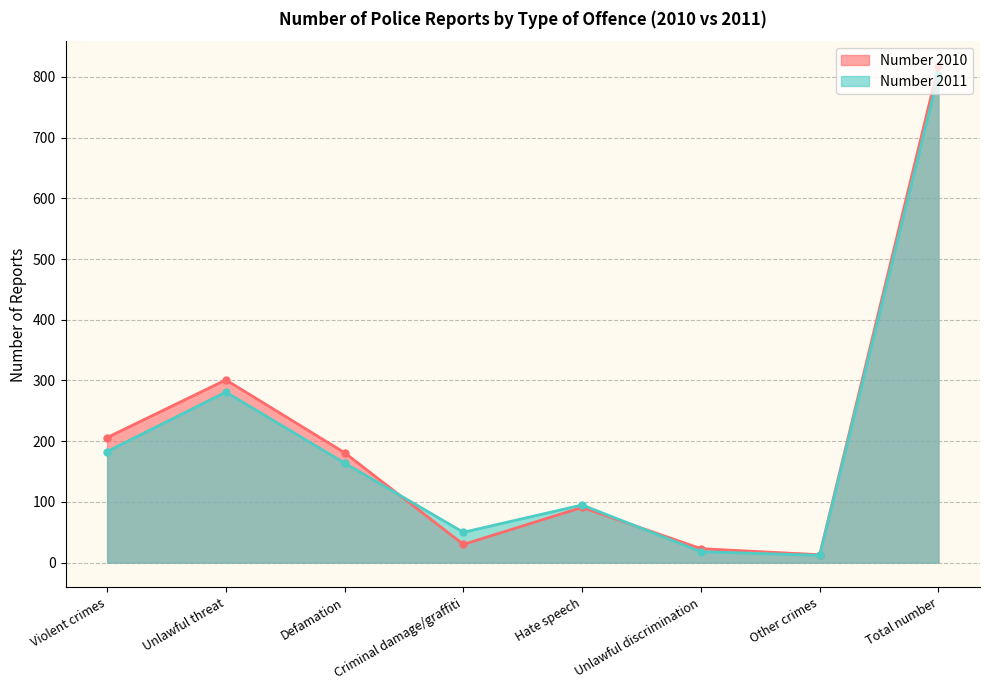

How many categories are shown in the chart?

8